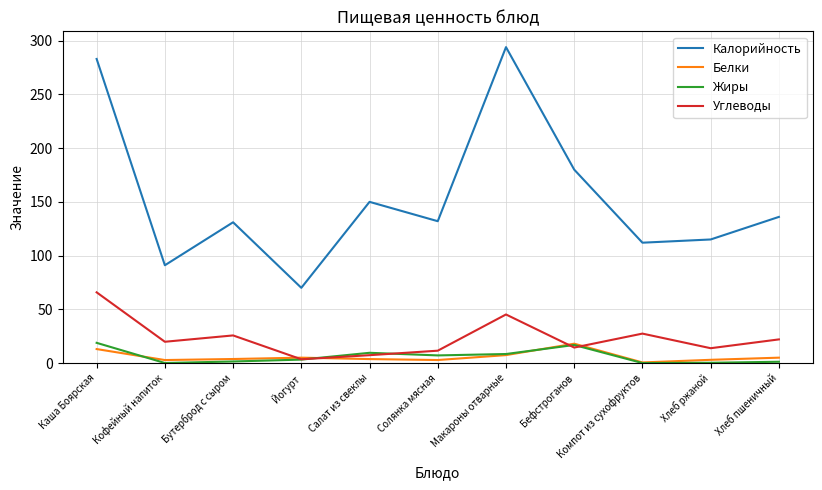

Between Кофейный напиток and Йогурт, which series saw the biggest shift?

Калорийность